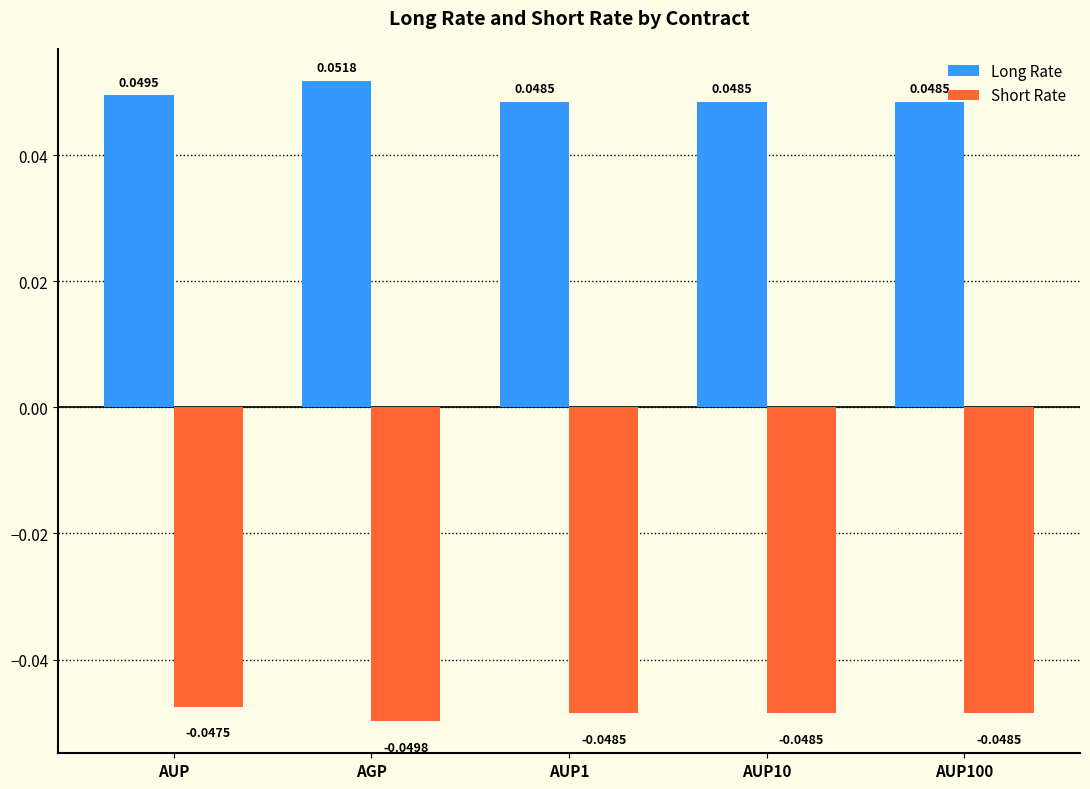

Which series has the largest range (max minus min)?

Long Rate